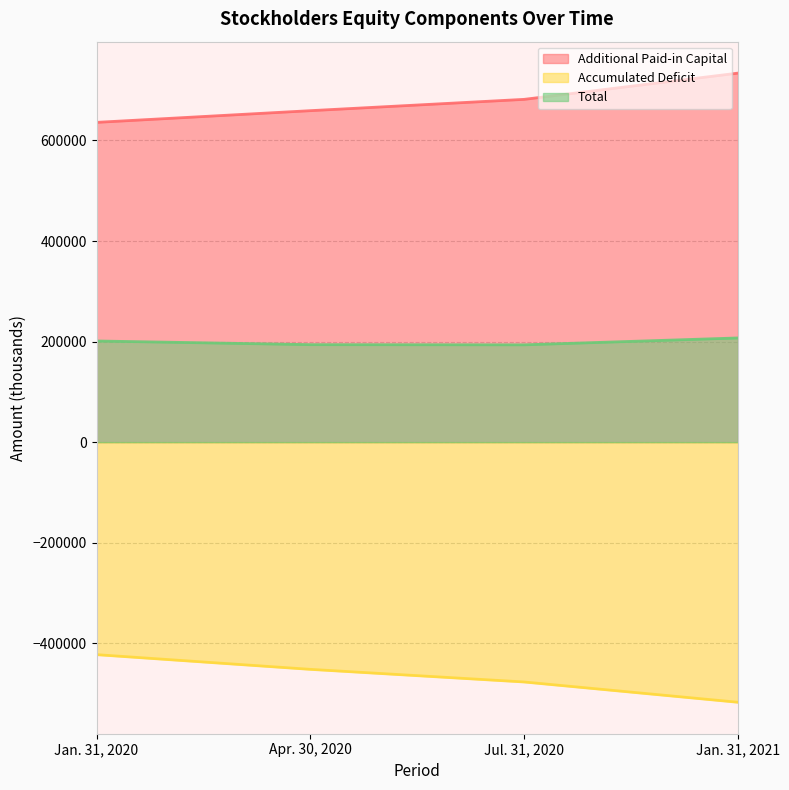

Reading left to right, extract all data points from this chart.

Additional Paid-in Capital: Jan. 31, 2020=636008	Apr. 30, 2020=659262	Jul. 31, 2020=681763	Jan. 31, 2021=733933
Accumulated Deficit: Jan. 31, 2020=-422653	Apr. 30, 2020=-451877	Jul. 31, 2020=-476993	Jan. 31, 2021=-517345
Total: Jan. 31, 2020=201212	Apr. 30, 2020=193911	Jul. 31, 2020=193548	Jan. 31, 2021=207235